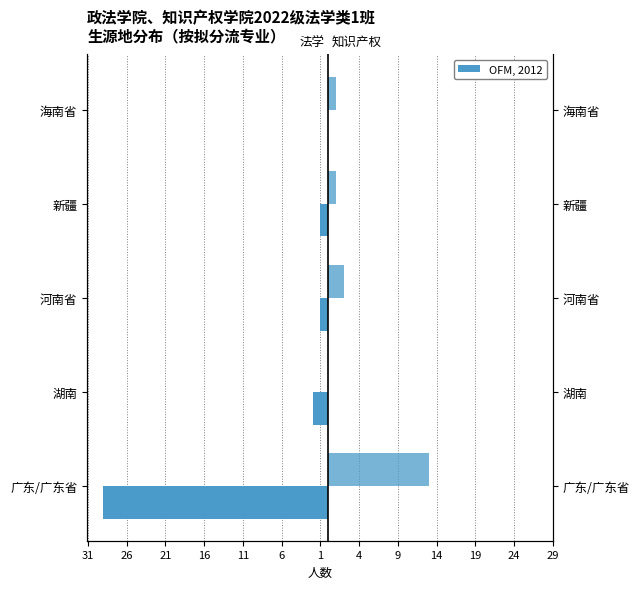

At how many categories does at least one series exceed -27?

5